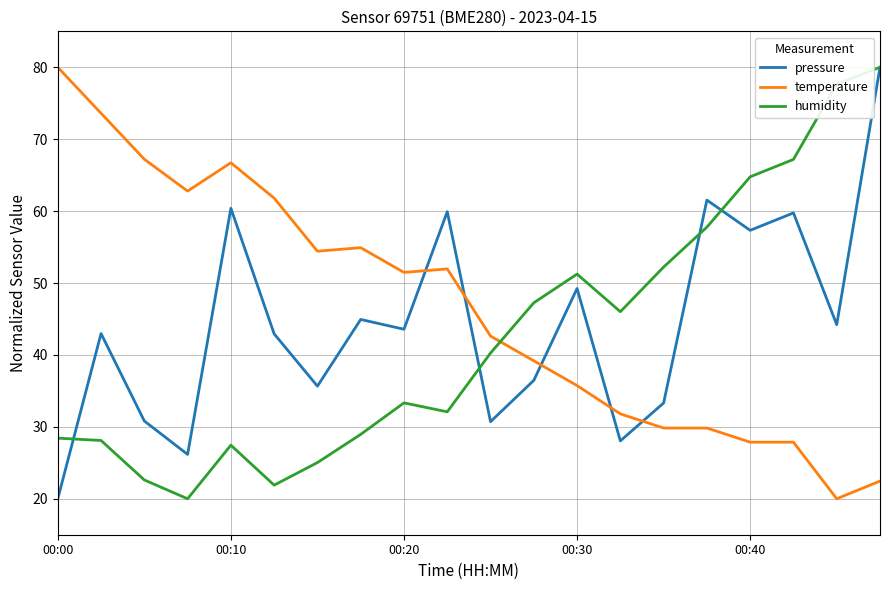

After their last crossing, which series has the higher values: temperature or humidity?

humidity